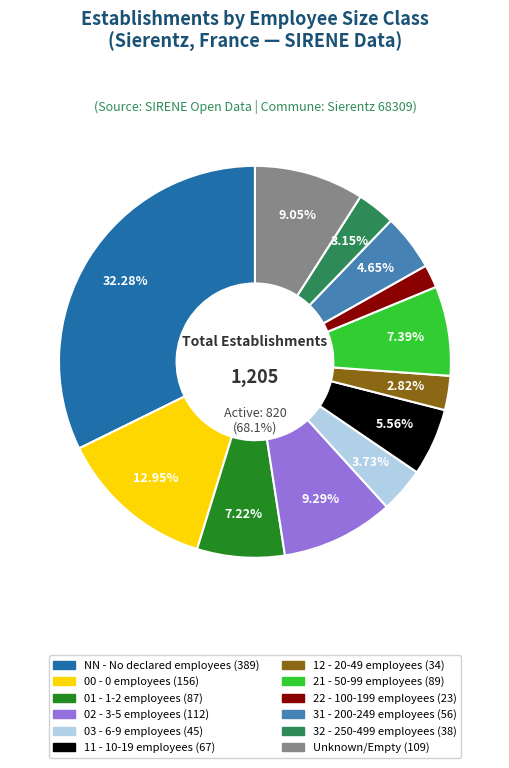

Between 11 and , which is larger?

11